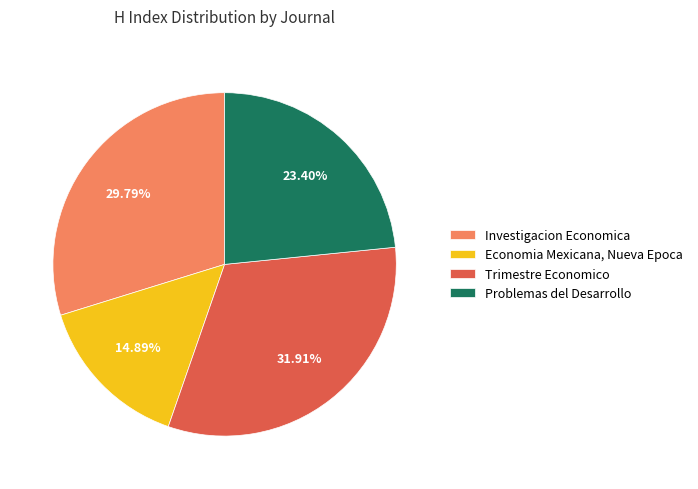

How many segments does this pie chart have?

4